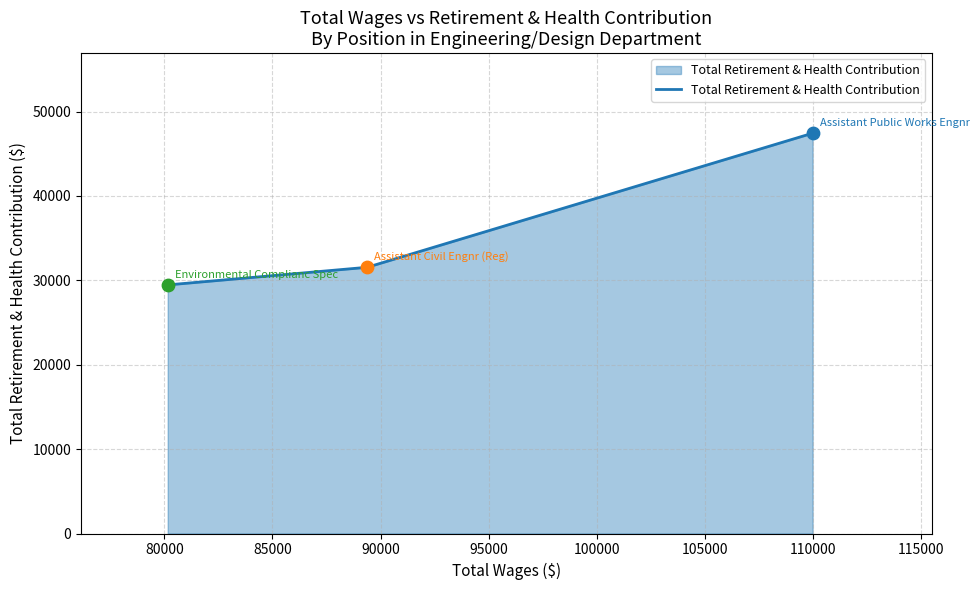

What is the difference between the maximum and minimum values?

17979